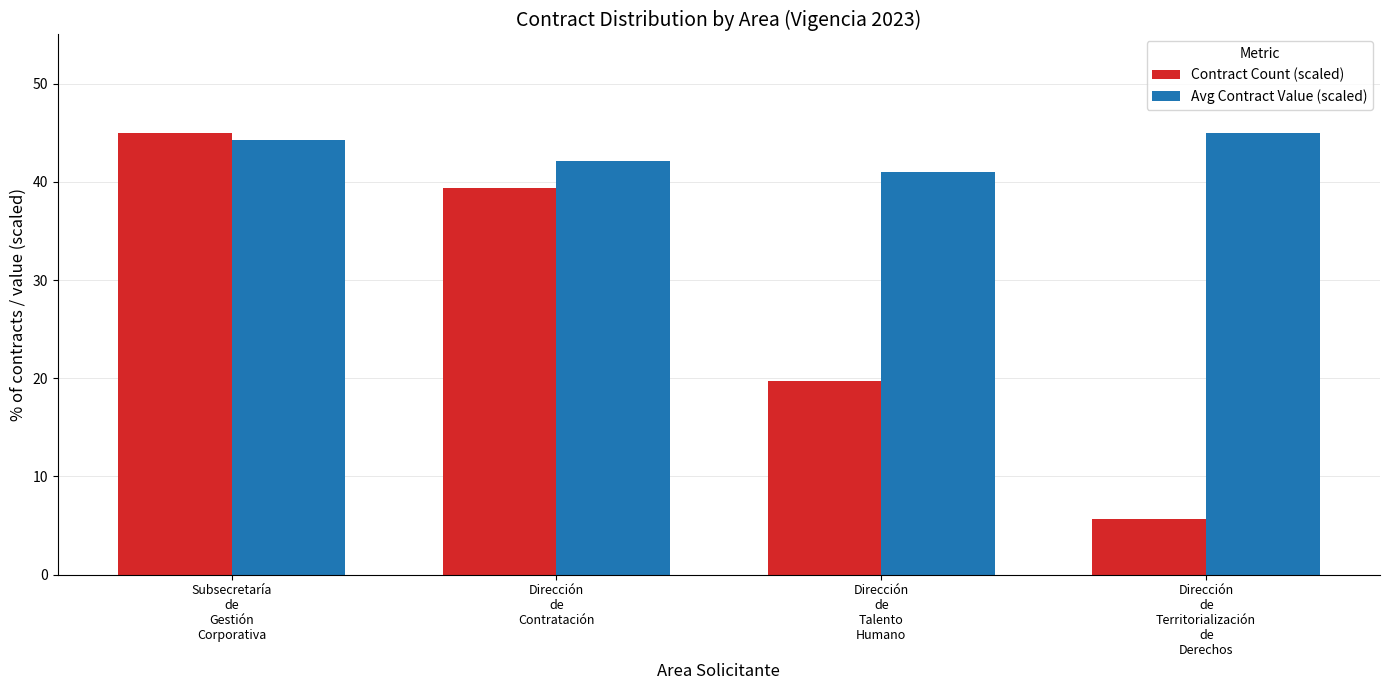

Is the value of Contract Count (scaled) at Dirección
de
Territorialización
de
Derechos greater than the value of Avg Contract Value (scaled) at Subsecretaría
de
Gestión
Corporativa?

No